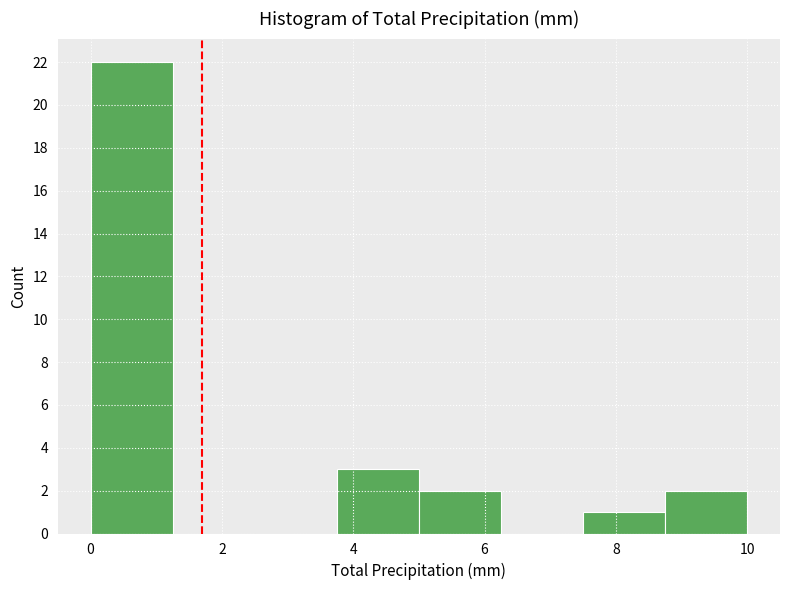

How tall is the bar that spans 0.00 to 1.25 on the x-axis? Neither the bar edges nor the heights are printed on the chart, so give them approximately, as read against the axes.

22